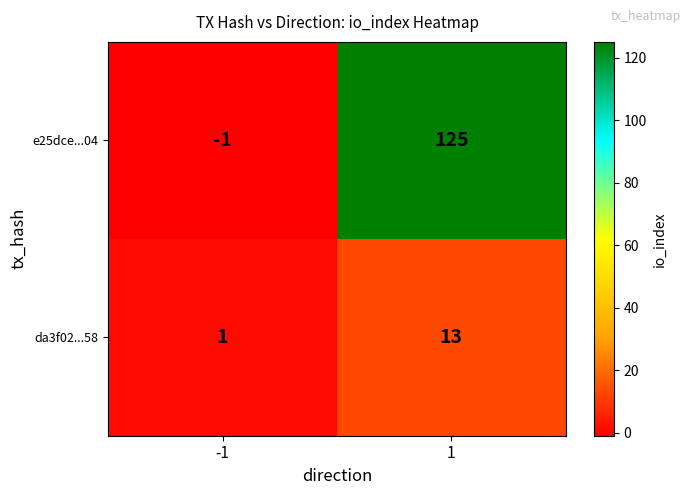

What is the difference between the highest and lowest values at 1?

112